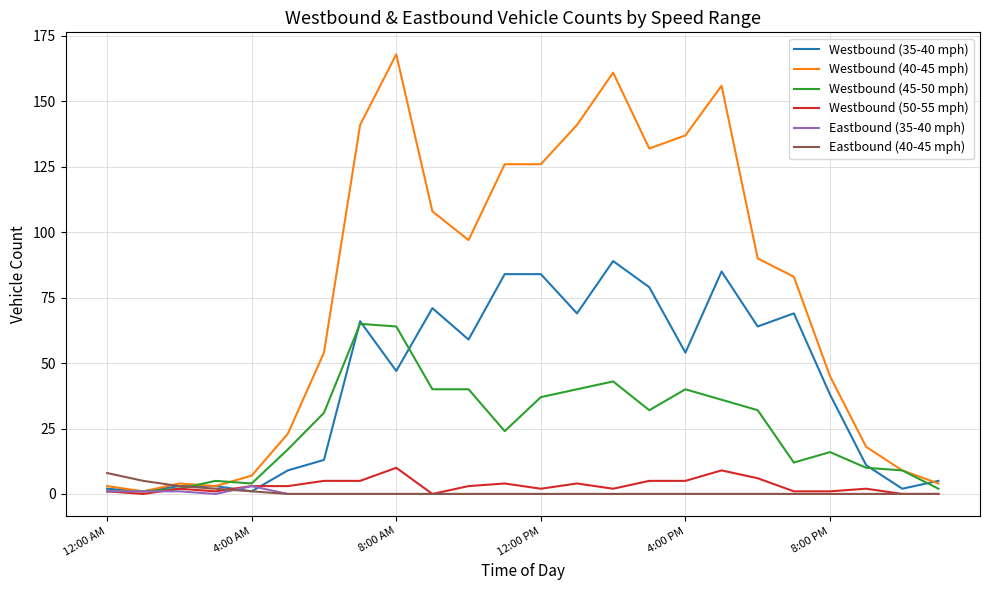

Which series has the widest spread of values?

Westbound (40-45 mph)